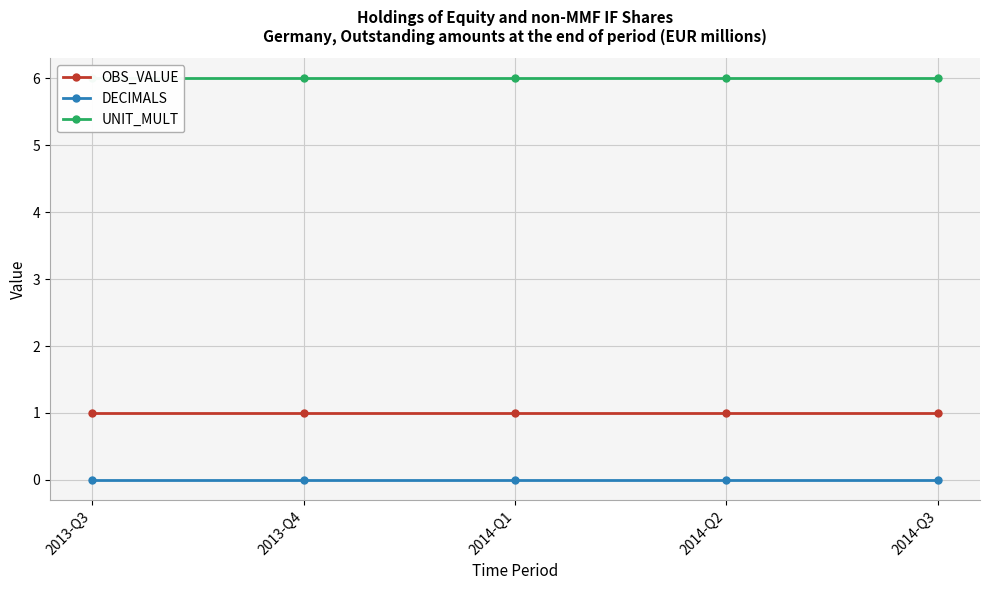

True or false: DECIMALS and OBS_VALUE intersect in this chart.

False